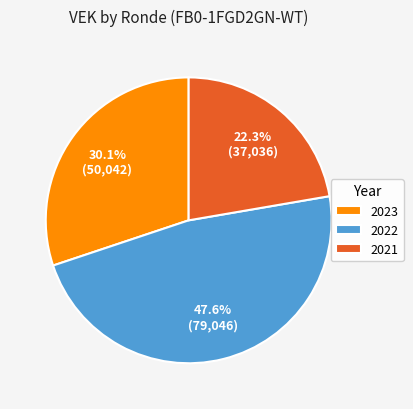

Is there any slice that represents more than half of the pie?

No